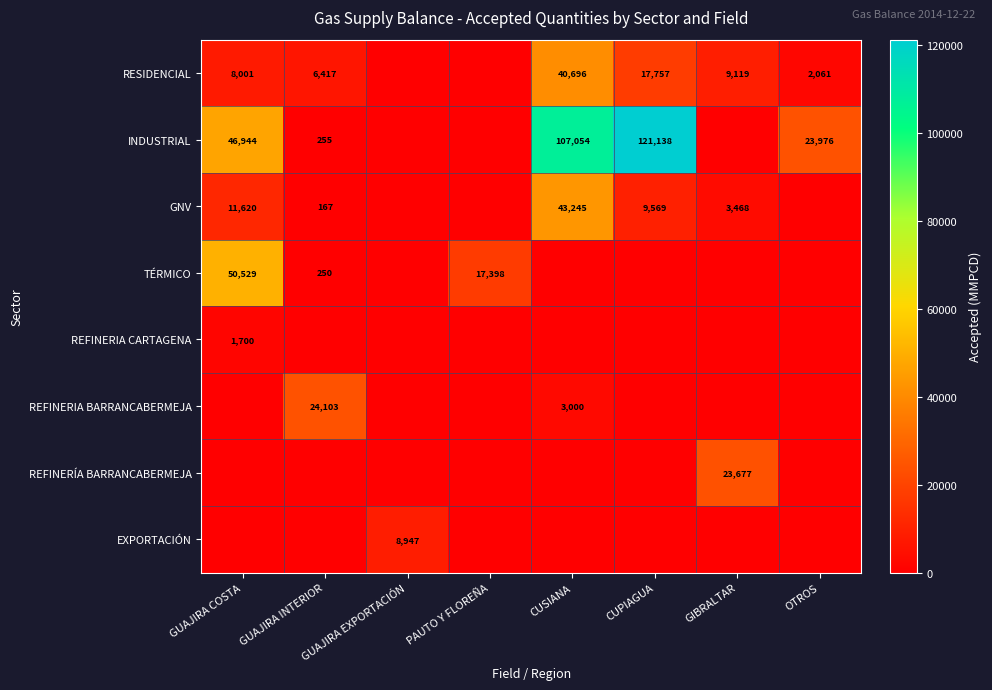

The value of INDUSTRIAL at GUAJIRA COSTA is 46944. True or false?

True